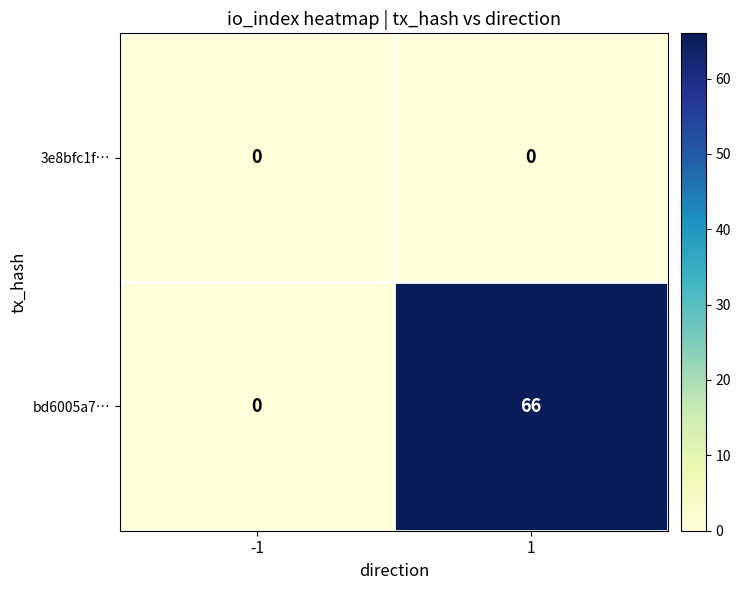

What is the difference between the highest and lowest values at 1?

66